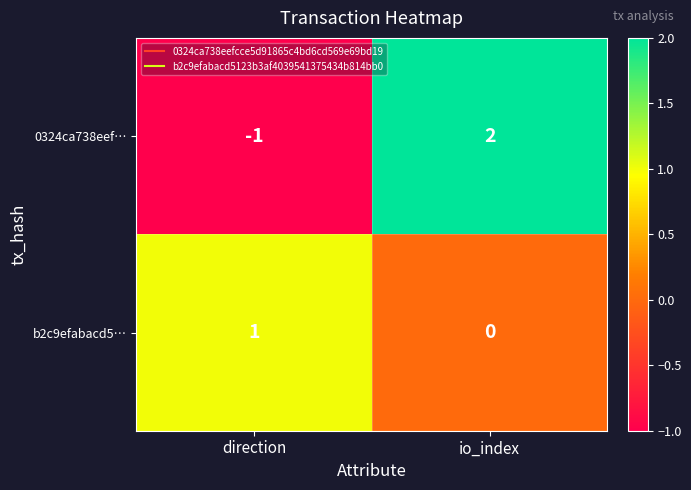

Is the value of b2c9efabacd5… at direction greater than the value of 0324ca738eef… at io_index?

No